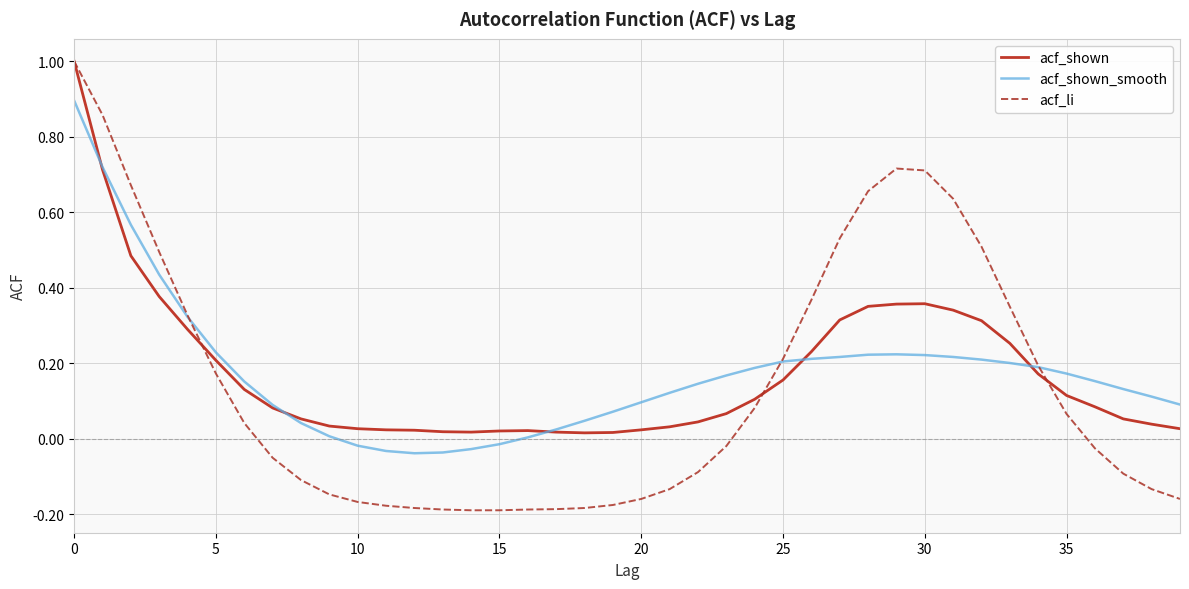

Which series has the widest spread of values?

acf_li